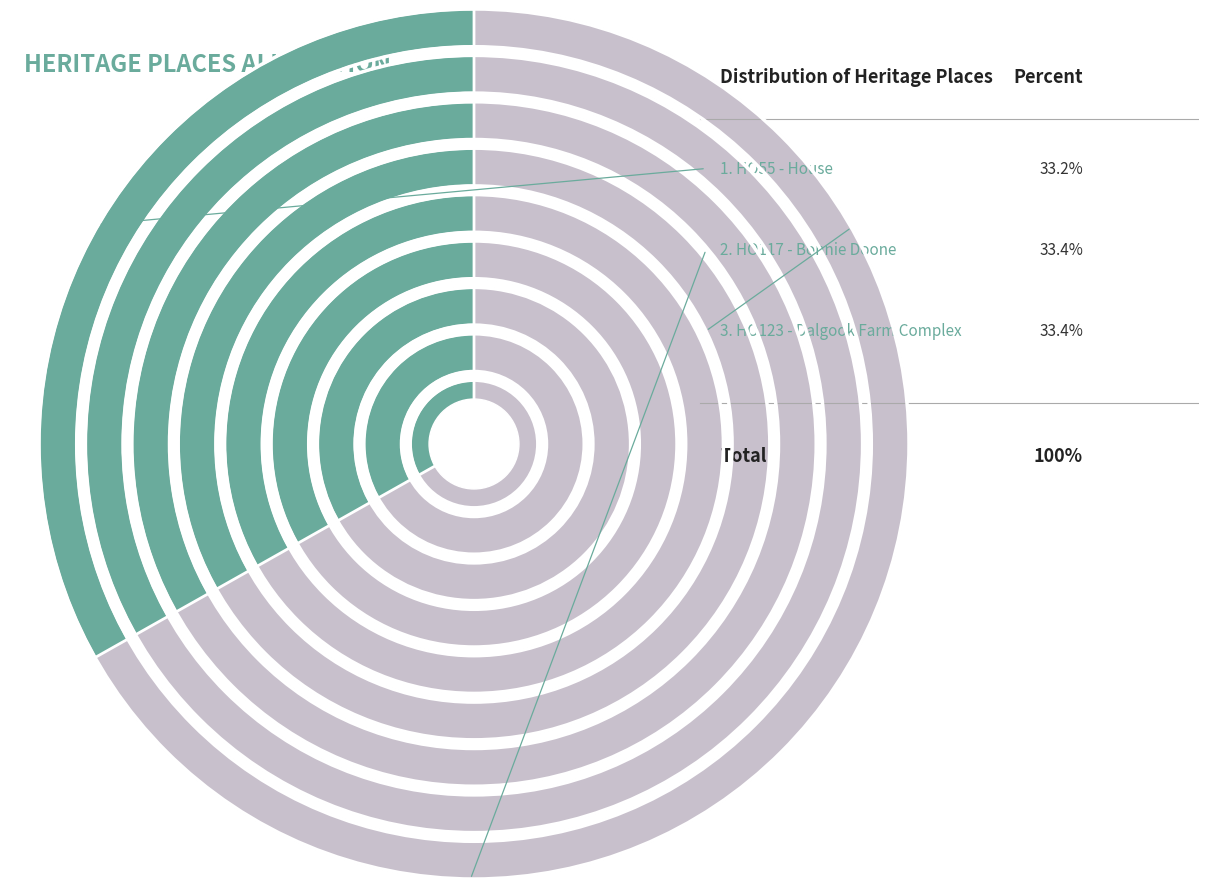

What is the smallest slice in the pie chart?

HO55 - House